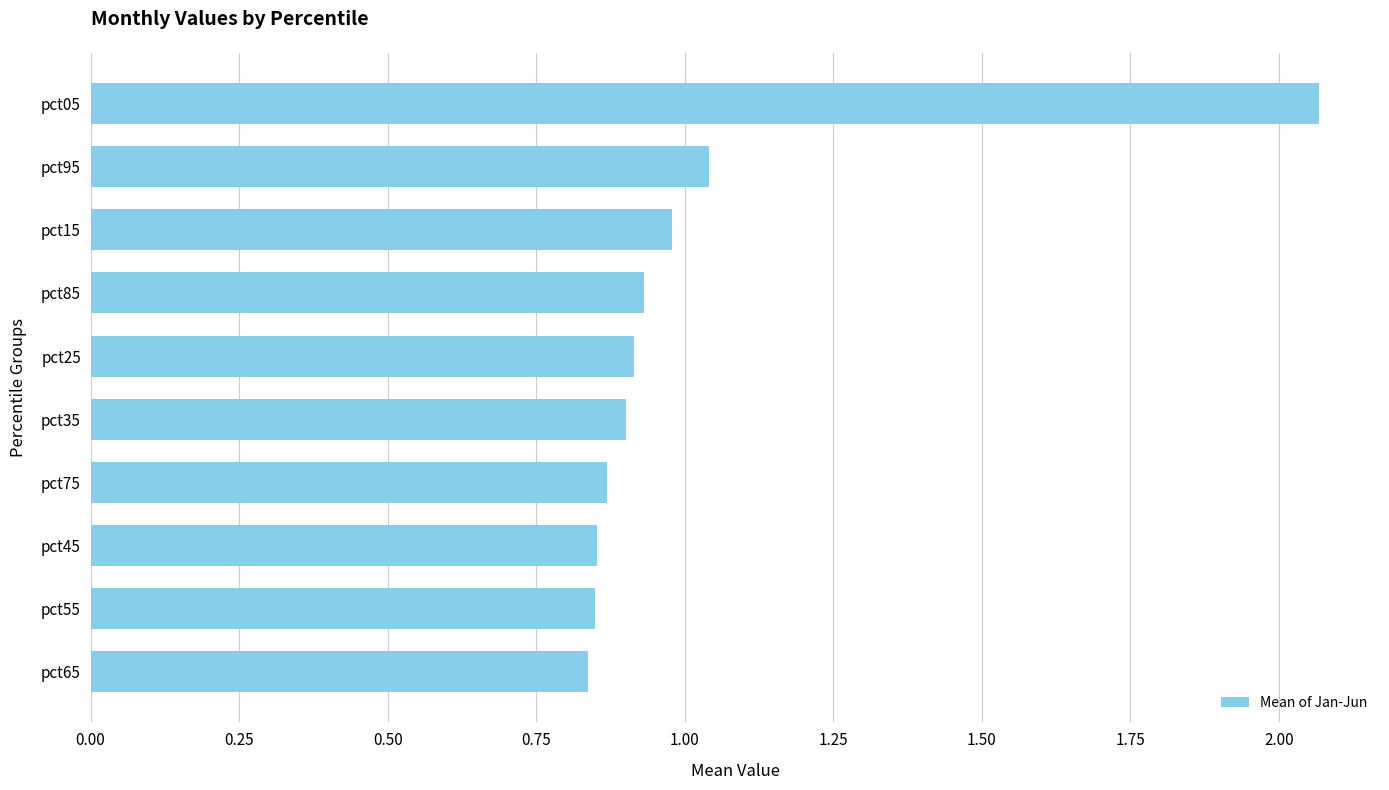

What is the difference between the maximum and minimum values?

1.2